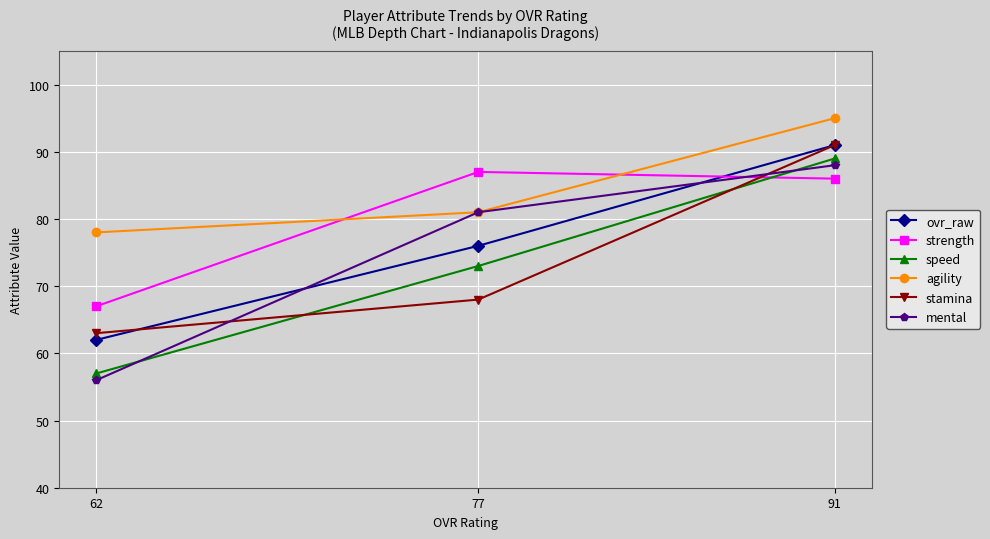

Is this an area chart (filled region under the line)?

No